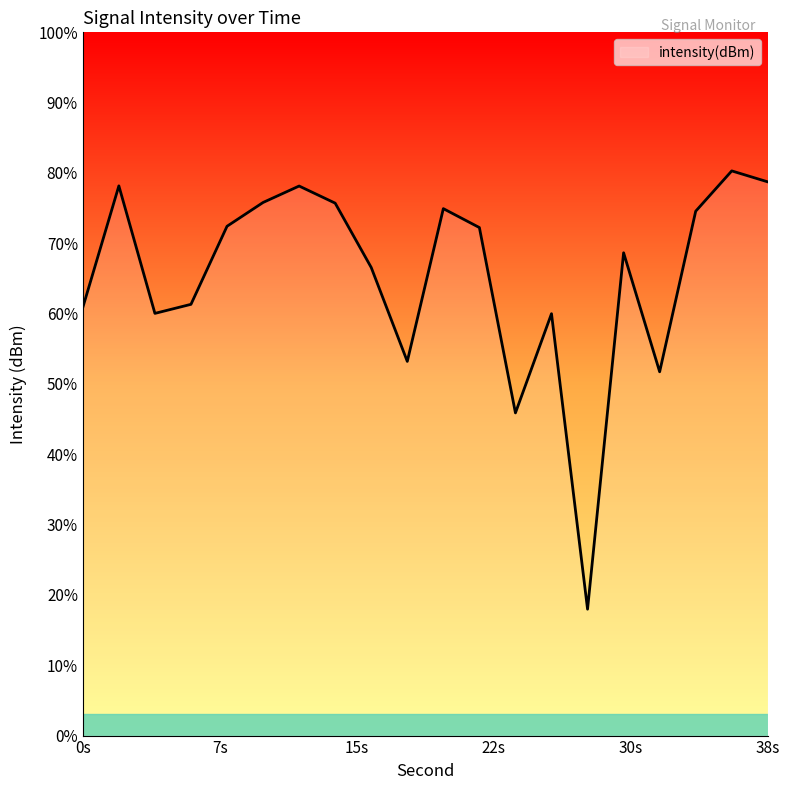

At which category does the data reach its first local peak?

2